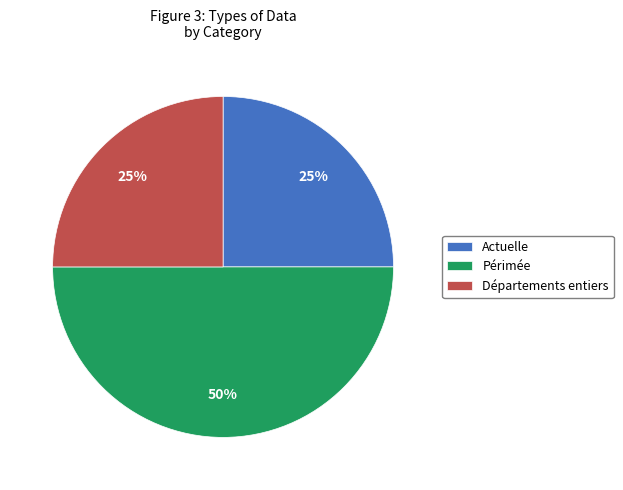

Does Actuelle represent more than half of the total?

No